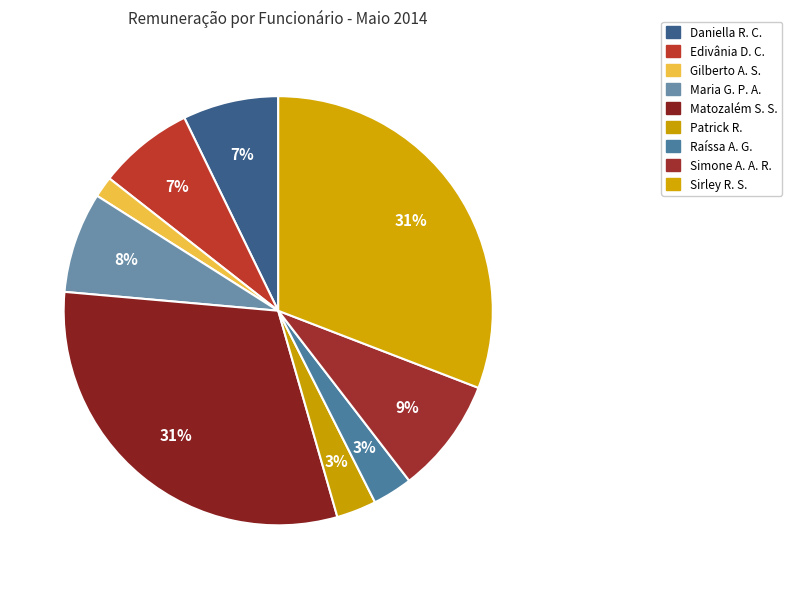

Count the number of slices in the pie.

9